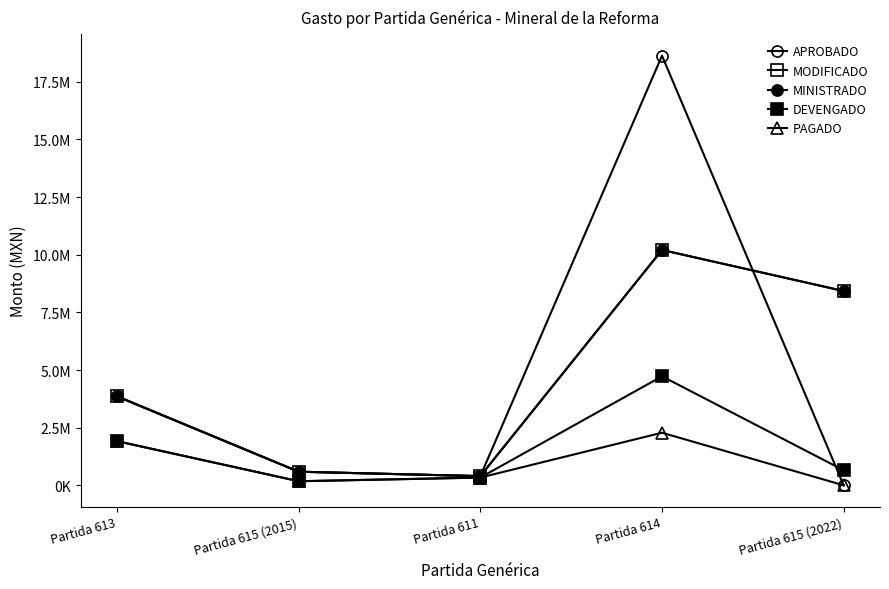

Is this an area chart (filled region under the line)?

No